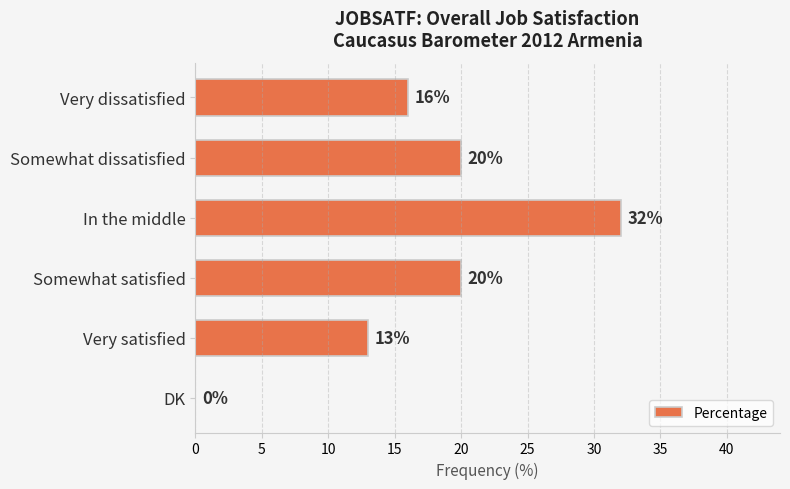

Reading top to bottom, transcribe all the data shown in this chart.

Very dissatisfied=16	Somewhat dissatisfied=20	In the middle=32	Somewhat satisfied=20	Very satisfied=13	DK=0